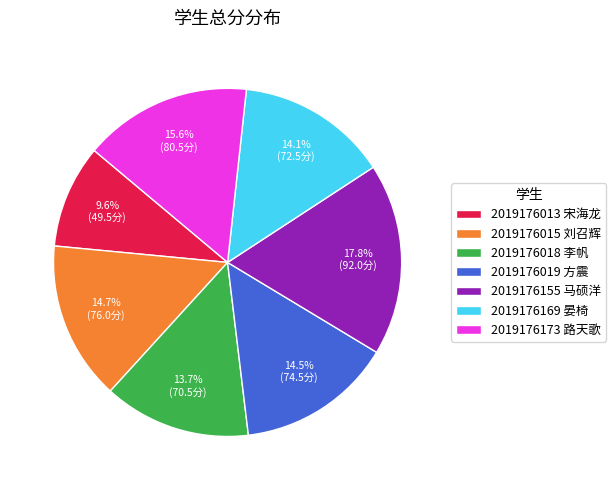

Which slice is the largest?

2019176155 马硕洋